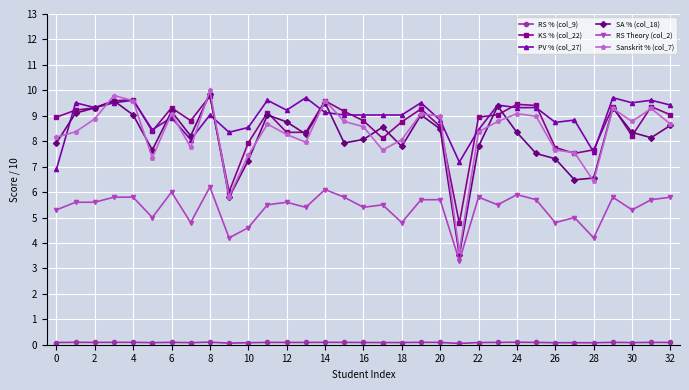

What is the minimum value shown in the chart?

0.1